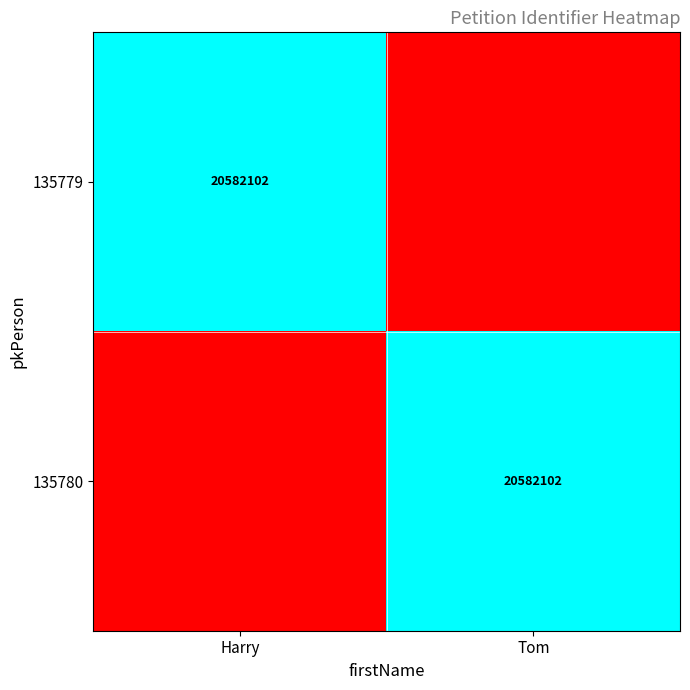

What is the spread (max minus min) of values at Tom?

20582102